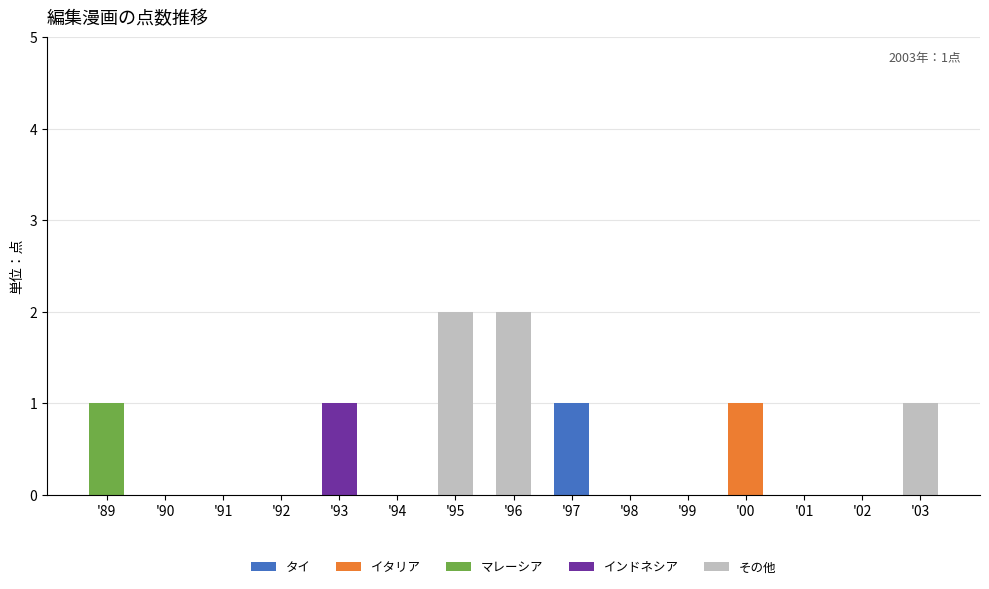

Is it true that タイ equals 0 at '89?

True